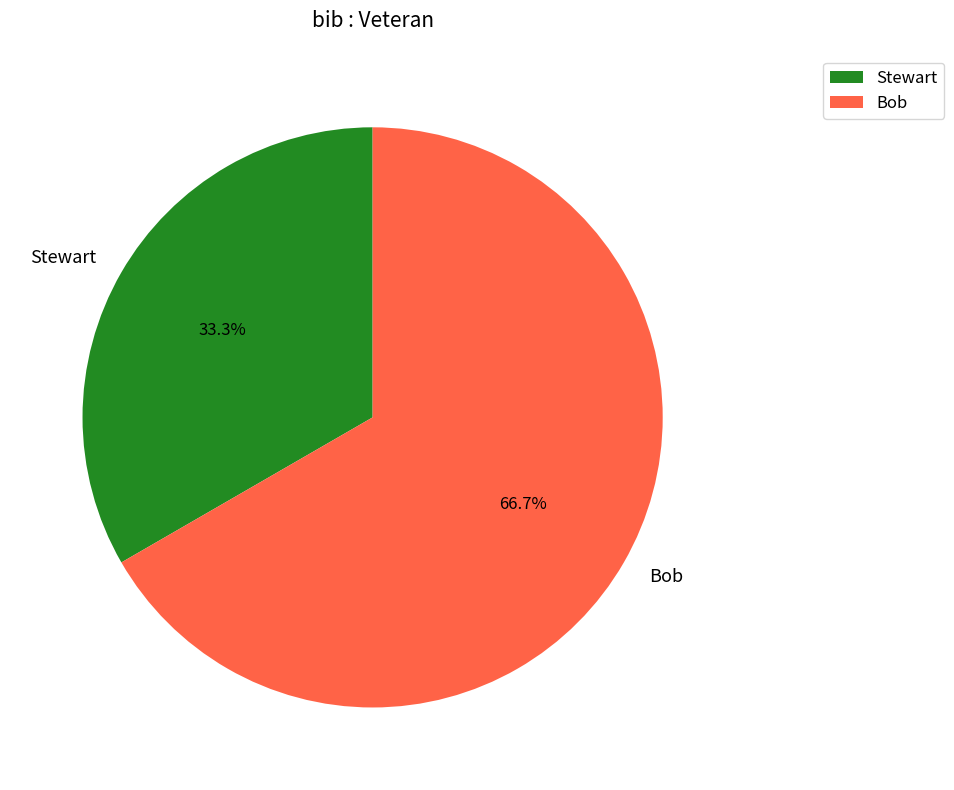

The Stewart slice represents 33% of the pie. True or false?

True